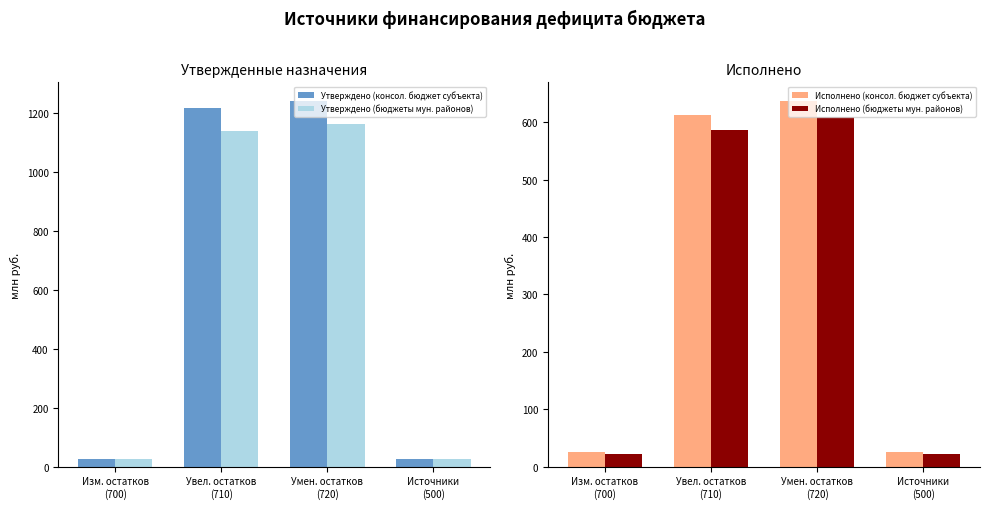

Rank the series by their maximum value, from highest to lowest.

Утверждено (консол. бюджет субъекта), Утверждено (бюджеты мун. районов), Исполнено (консол. бюджет субъекта), Исполнено (бюджеты мун. районов)